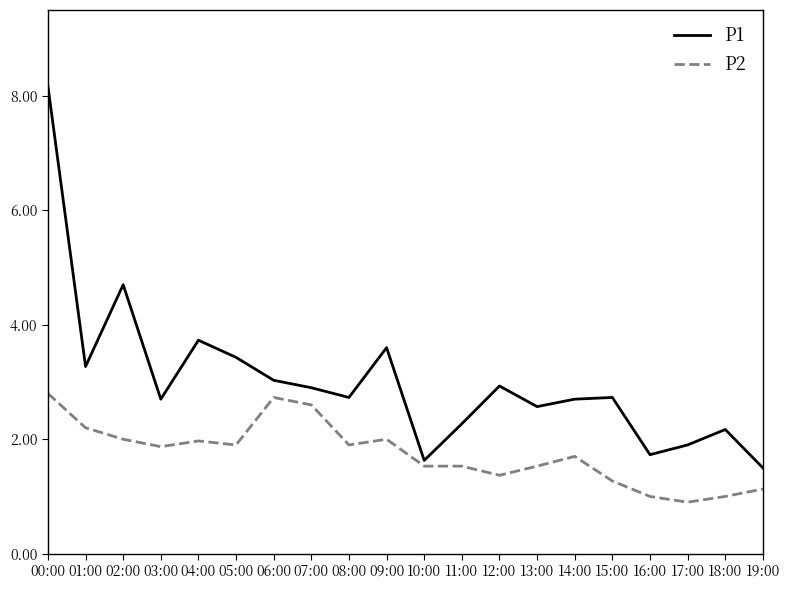

Which label corresponds to the smallest value in the chart?

17:00